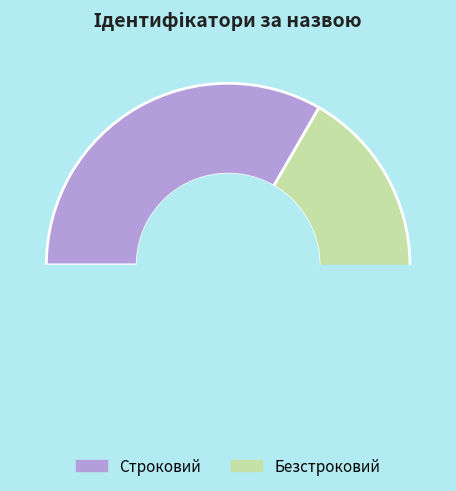

Is there any slice that represents more than half of the pie?

Yes